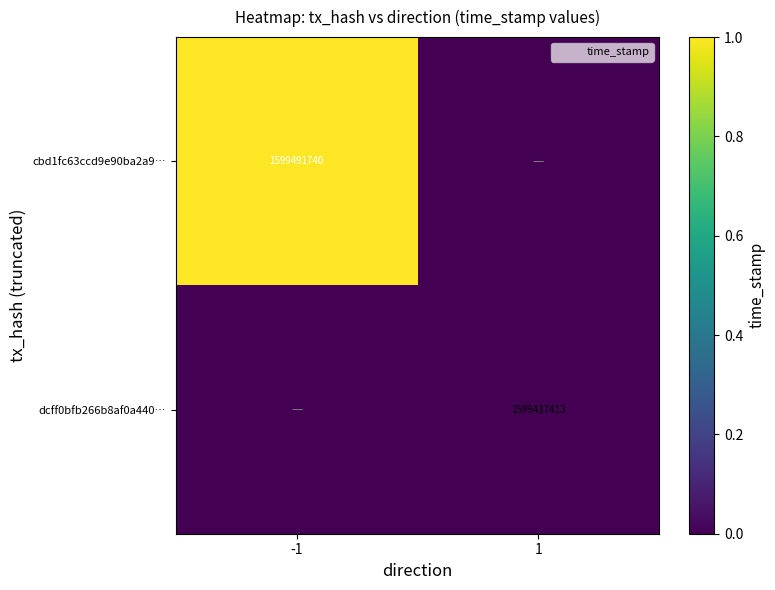

Rank the series at -1 from highest to lowest value.

cbd1fc63ccd9e90ba2a9…, dcff0bfb266b8af0a440…